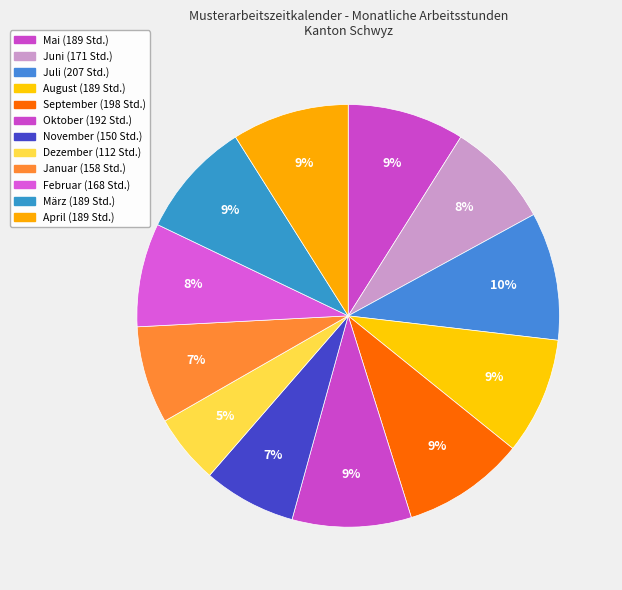

Count the number of slices in the pie.

12